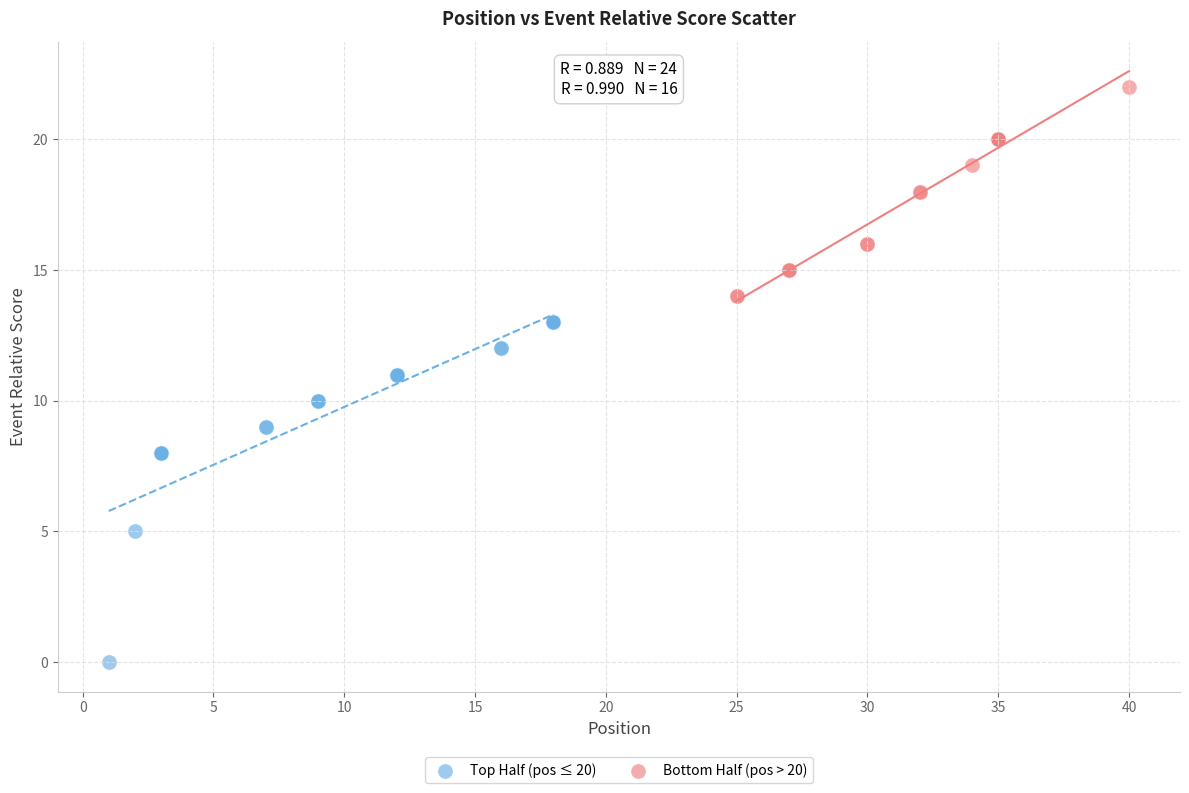

Which series reaches the maximum Y coordinate?

Bottom Half (pos > 20)